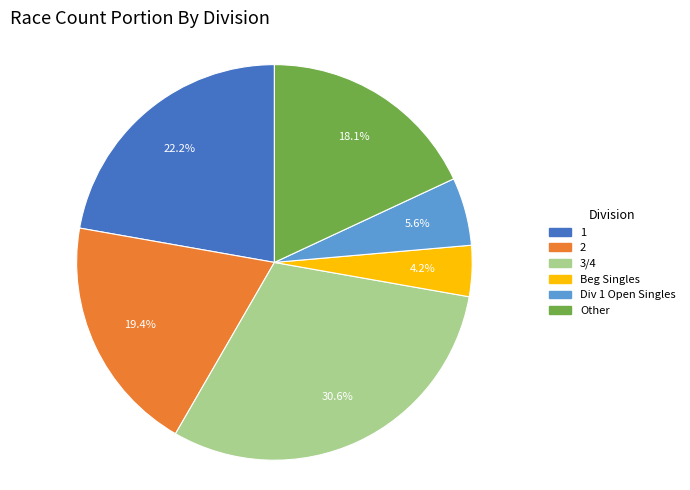

Between Beg Singles and Div 1 Open Singles, which is larger?

Div 1 Open Singles